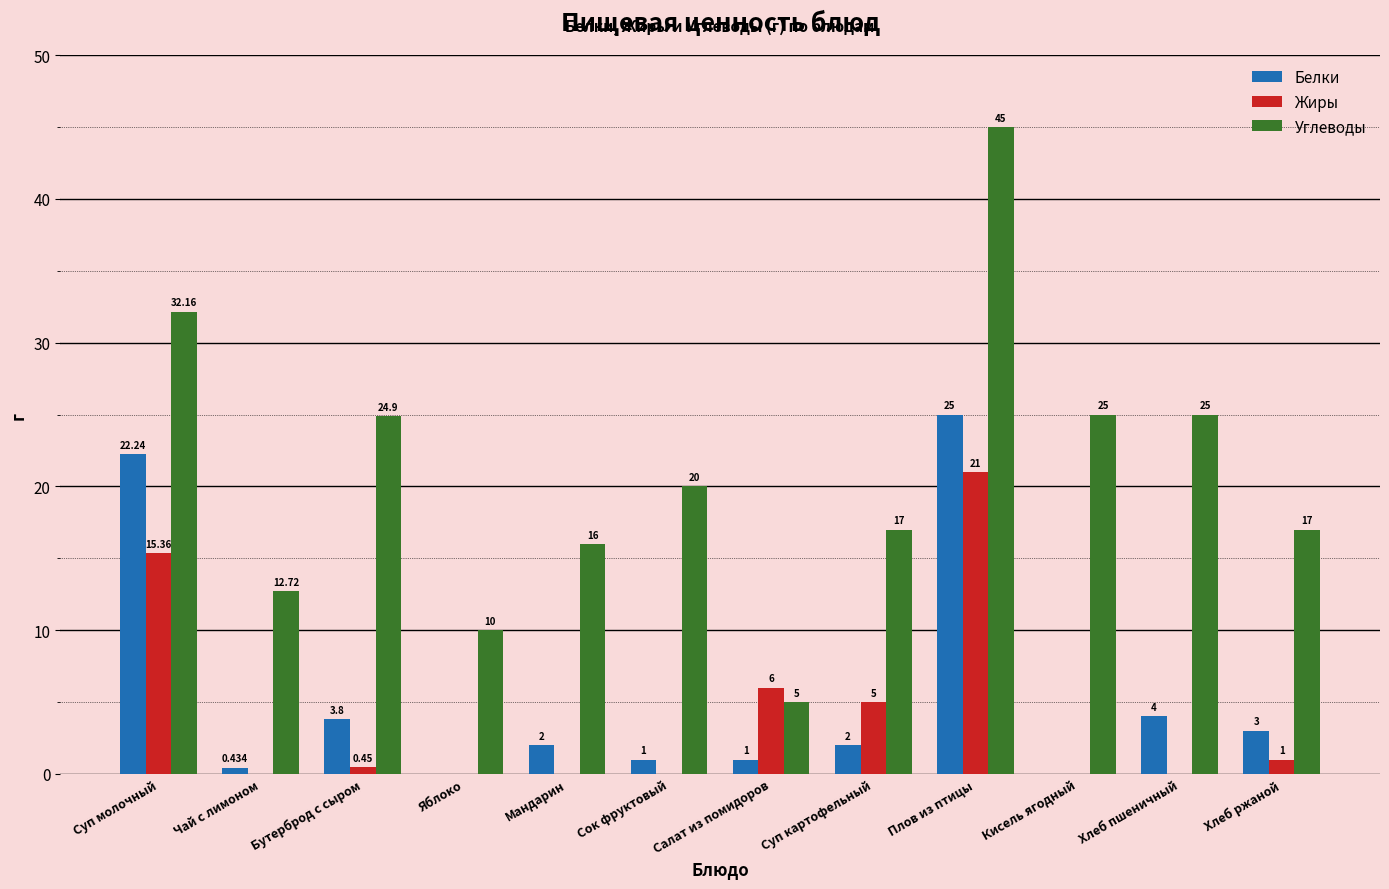

What is the maximum value shown in the chart?

45.0